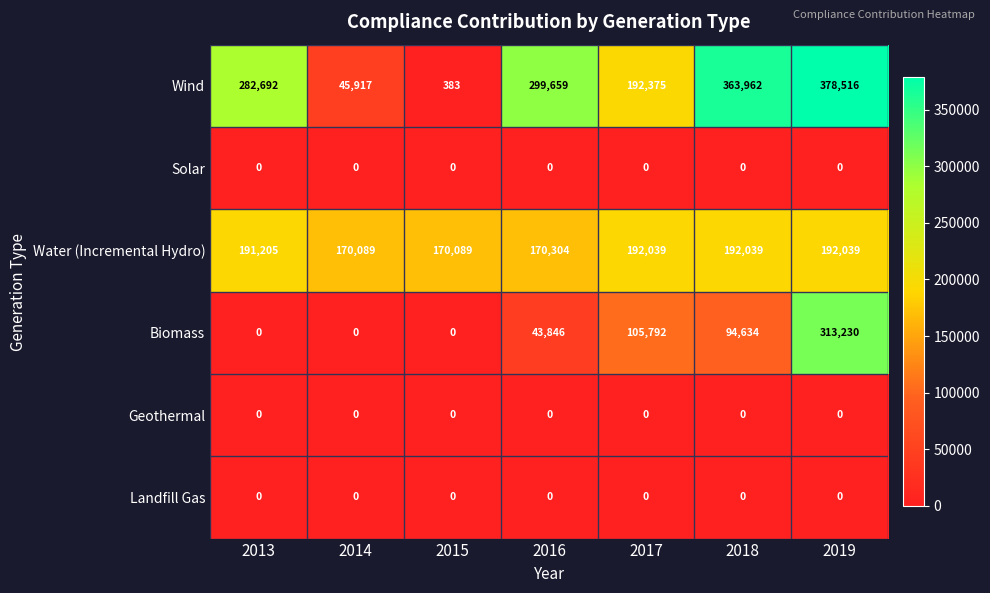

Which label corresponds to the largest value in the chart?

2019